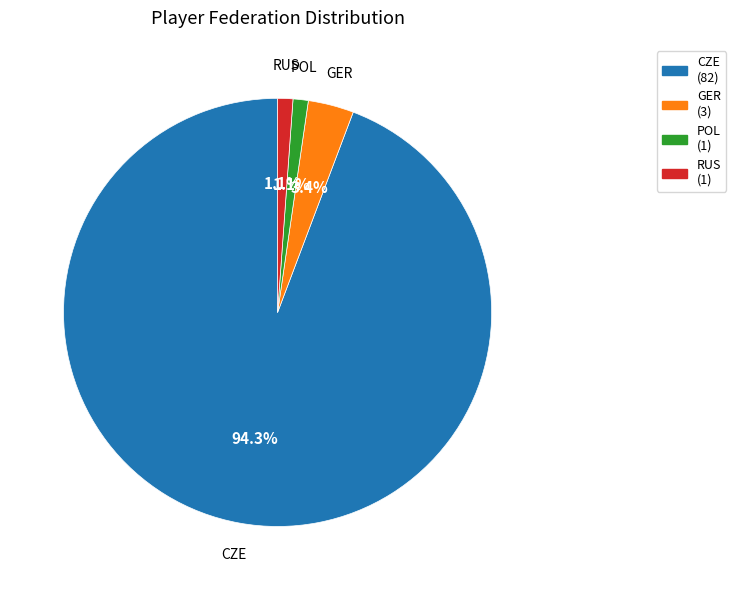

Which category has the biggest portion of the pie?

CZE